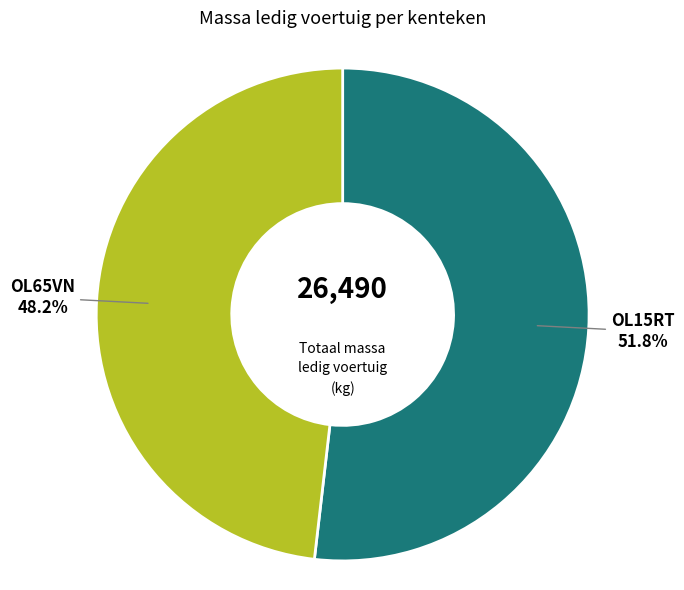

Between OL15RT and OL65VN, which is larger?

OL15RT